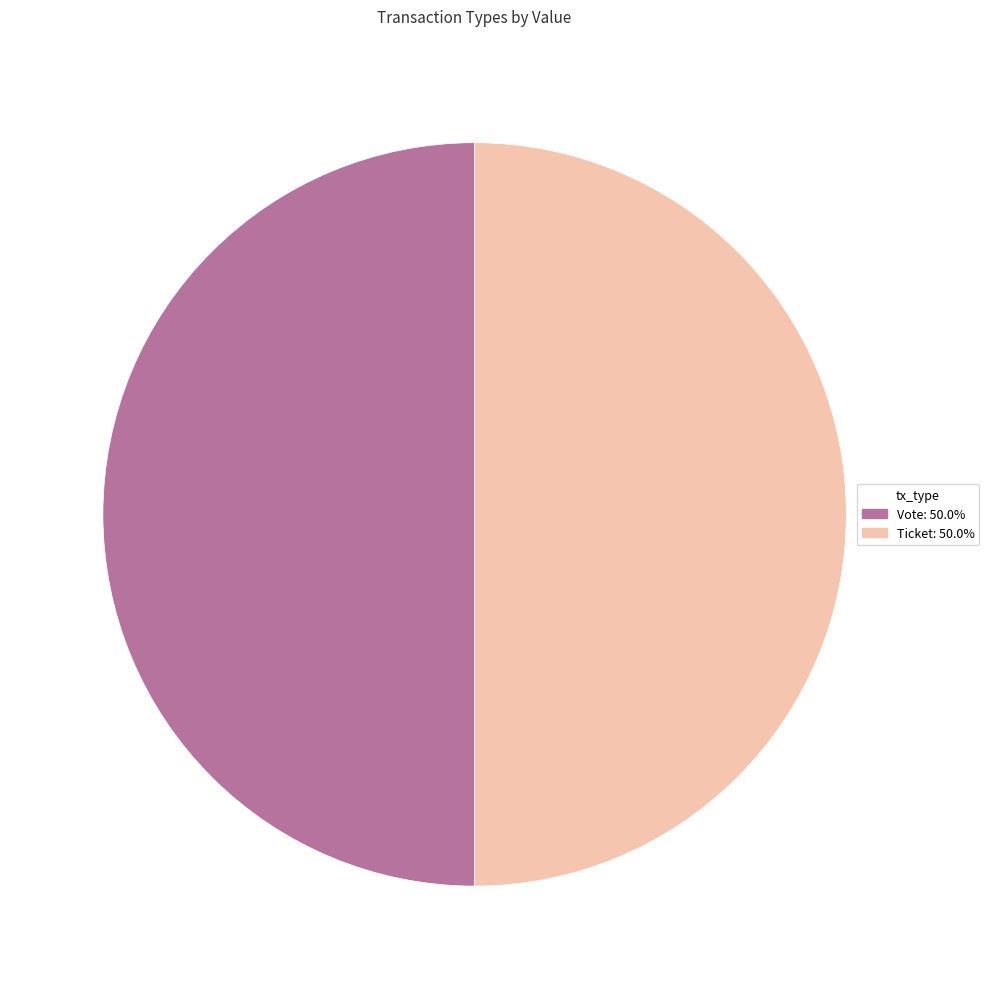

What is the ratio of the value at Ticket: 50.0% to the value at Vote: 50.0%?

1.0